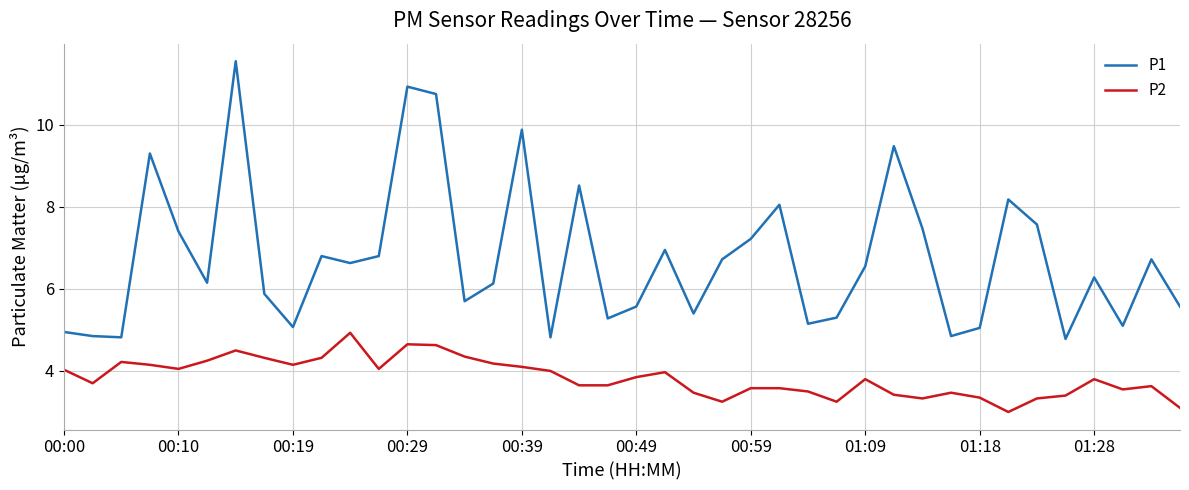

What is the smallest value displayed?

3.0